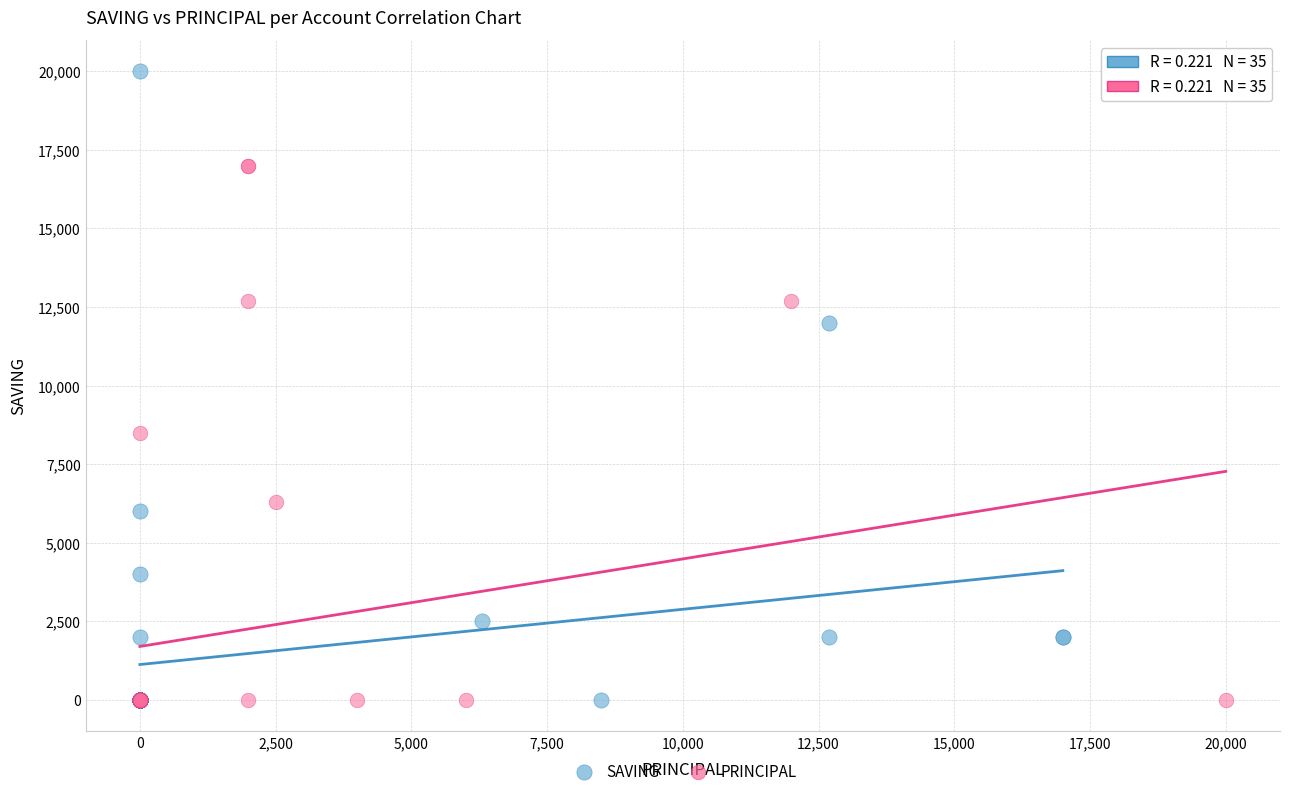

Which series has the widest spread of Y values?

SAVING